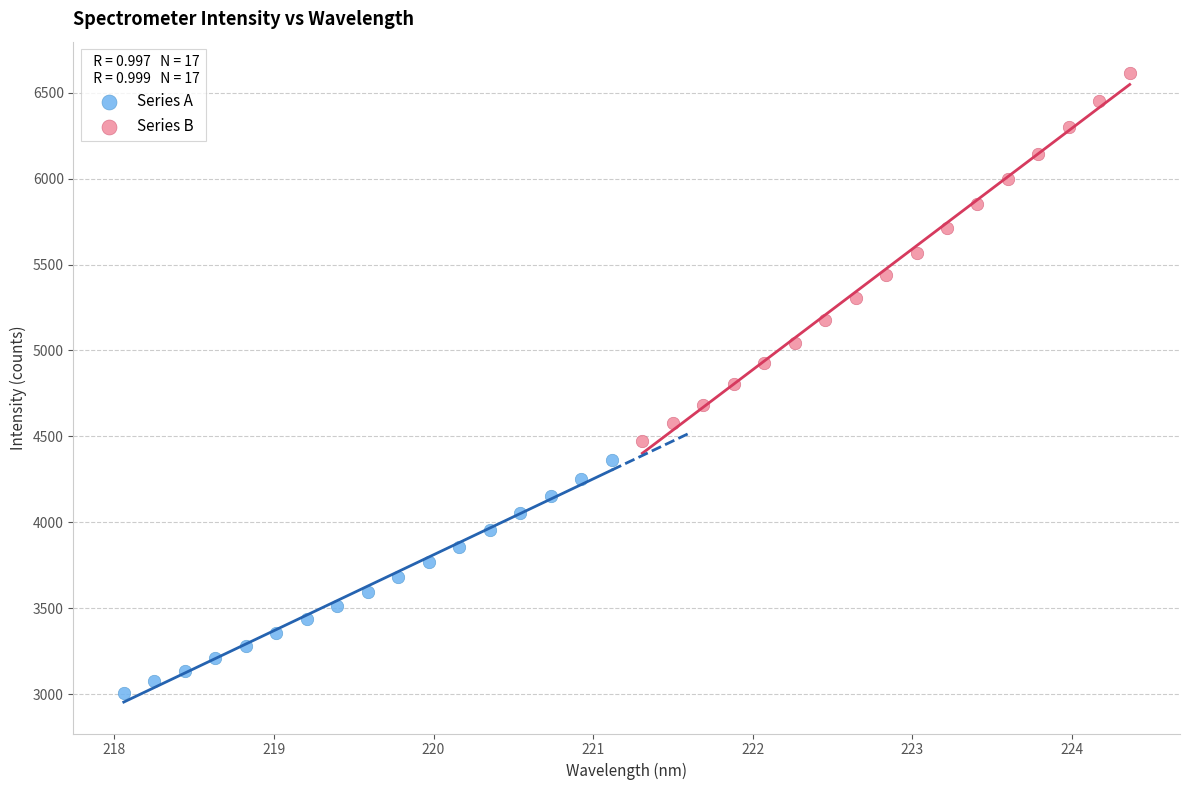

Which series has the widest spread of Y values?

Series B